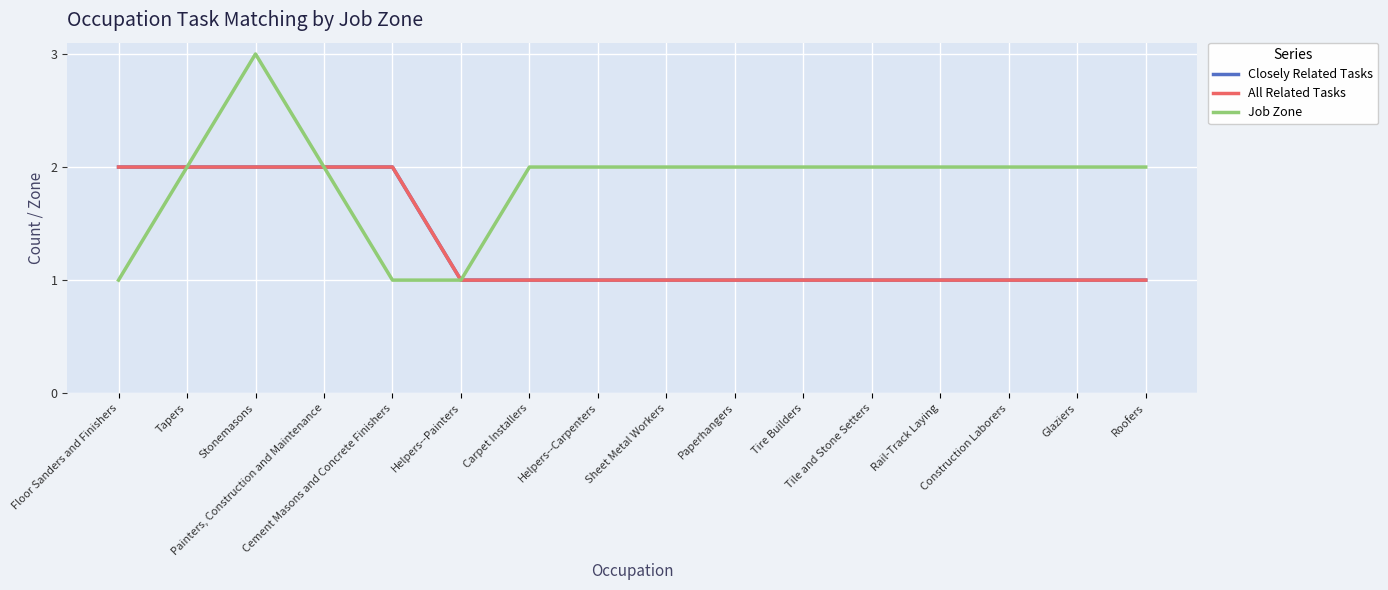

Is this an area chart (filled region under the line)?

No